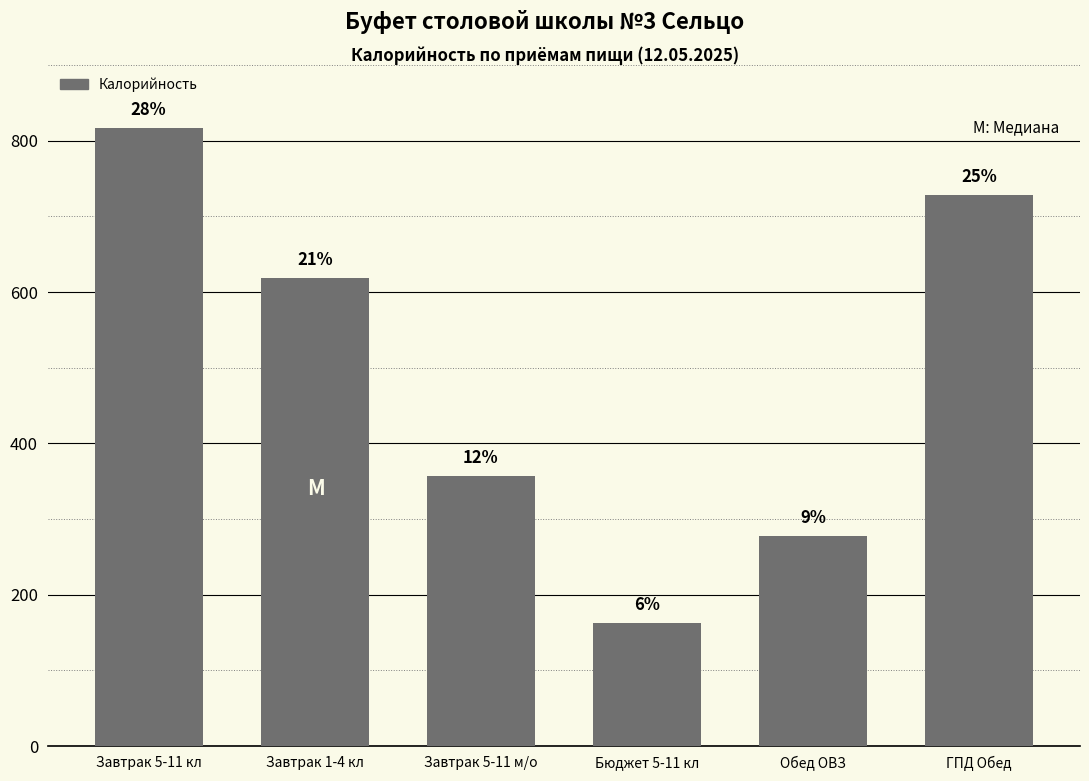

Does the chart contain any negative values?

No